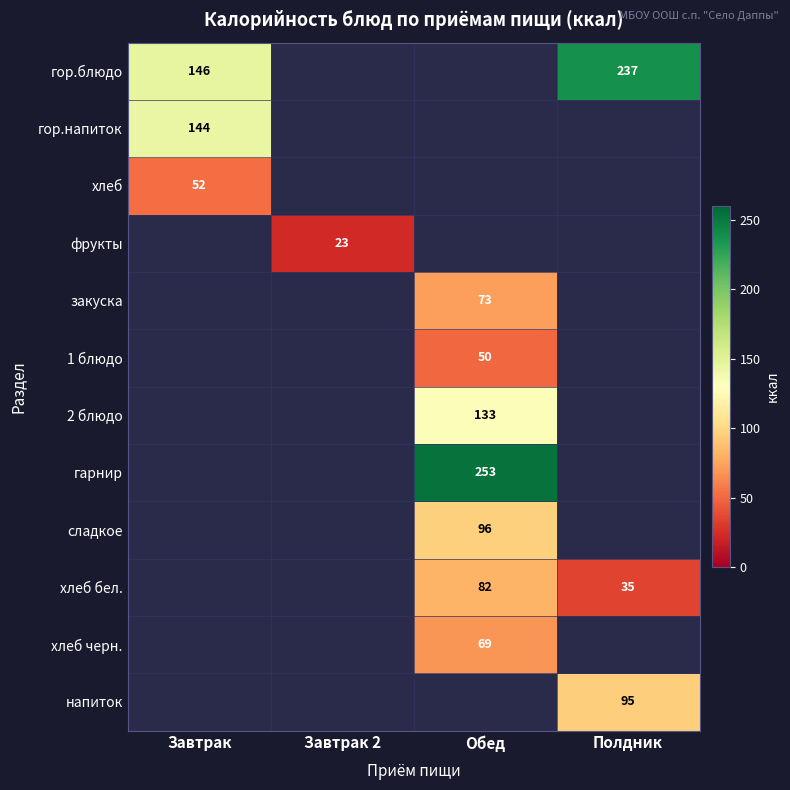

True or false: хлеб бел. has a value of 82.0 at Обед.

True